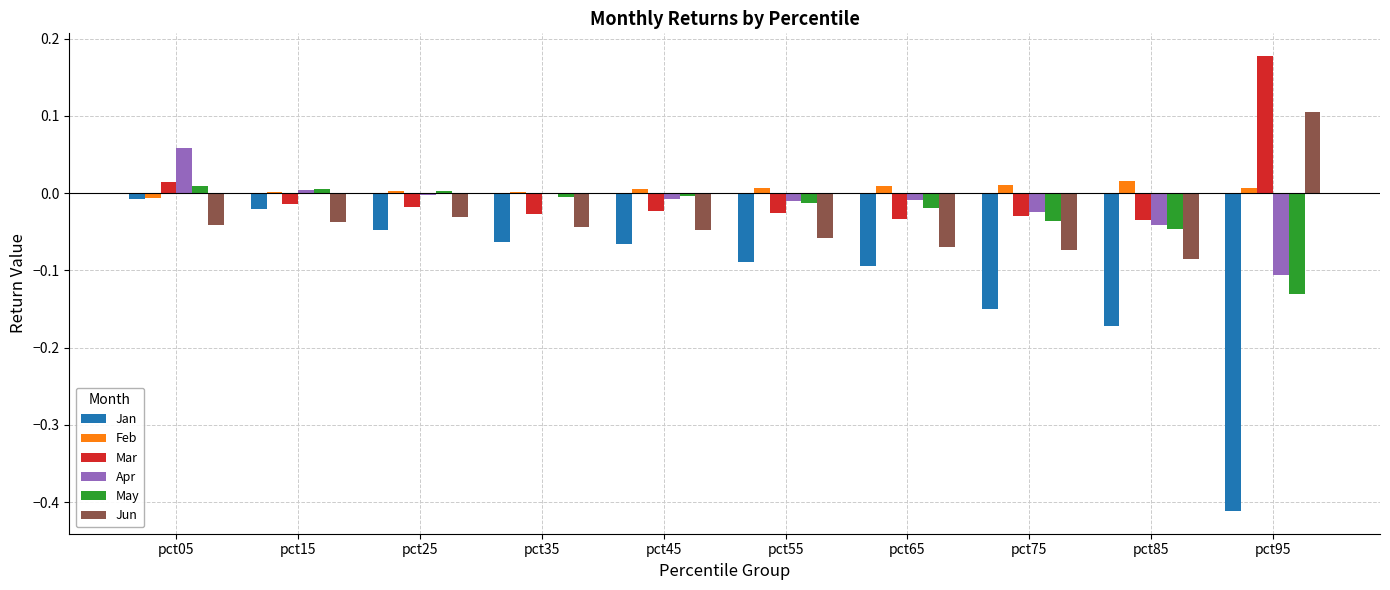

At which label does Apr reach its peak?

pct05